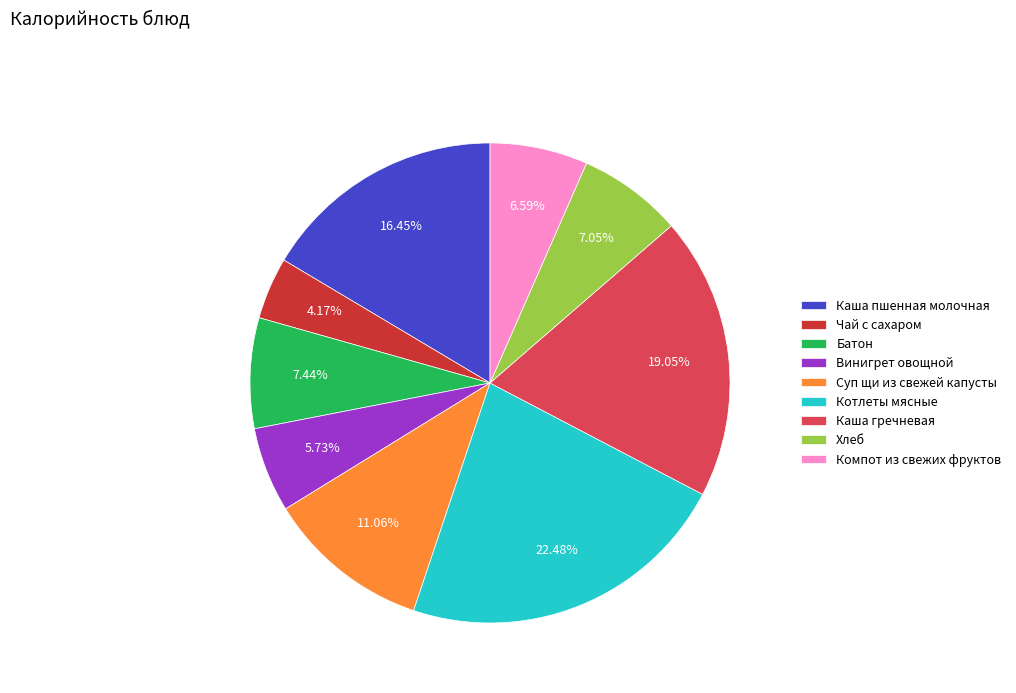

The Батон slice represents 7% of the pie. True or false?

True